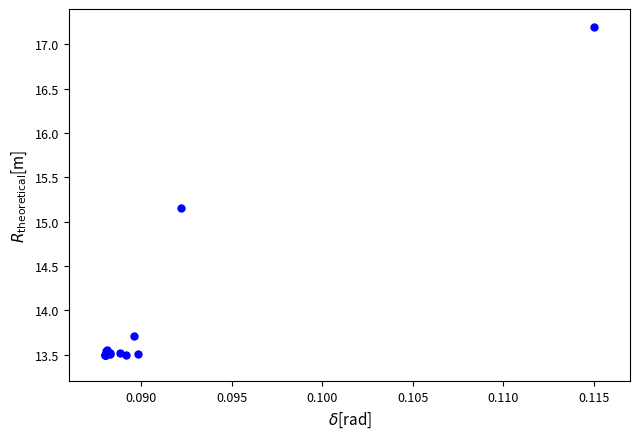

What Y value in the scatter plot is closest to 15?

15.2